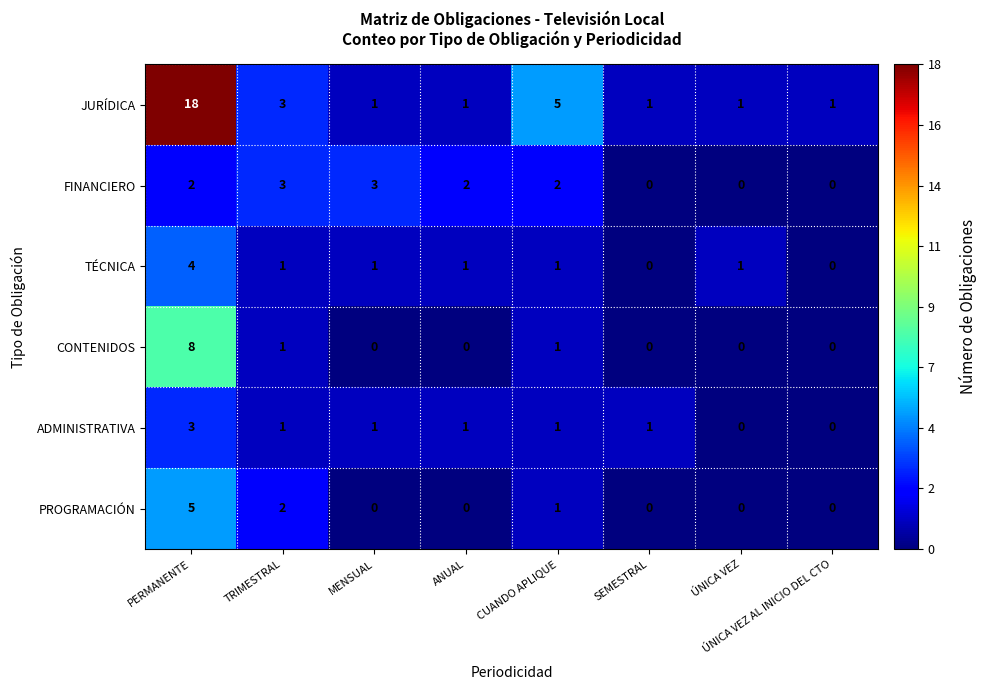

Which series has the largest range (max minus min)?

JURÍDICA